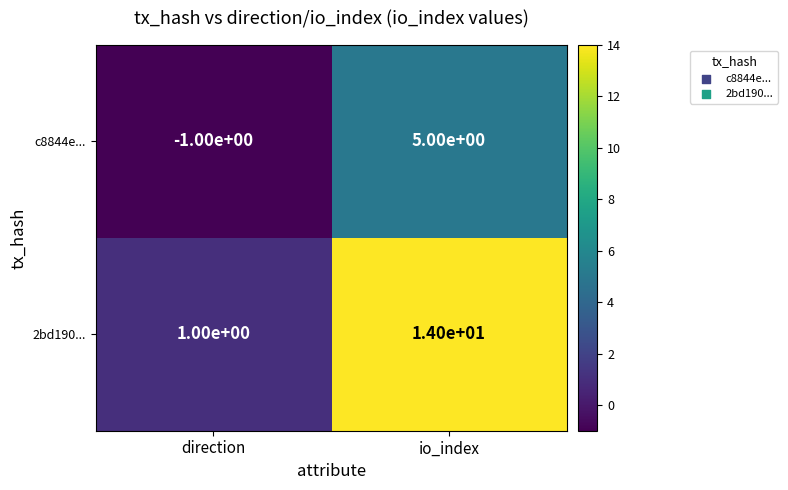

The value of 2bd190... at io_index is 25. True or false?

False